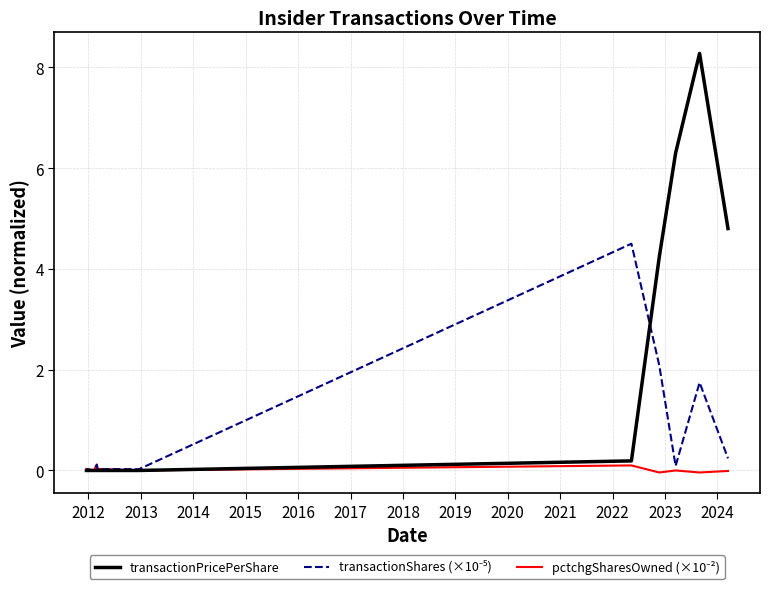

Which series has the largest total across all categories?

transactionPricePerShare